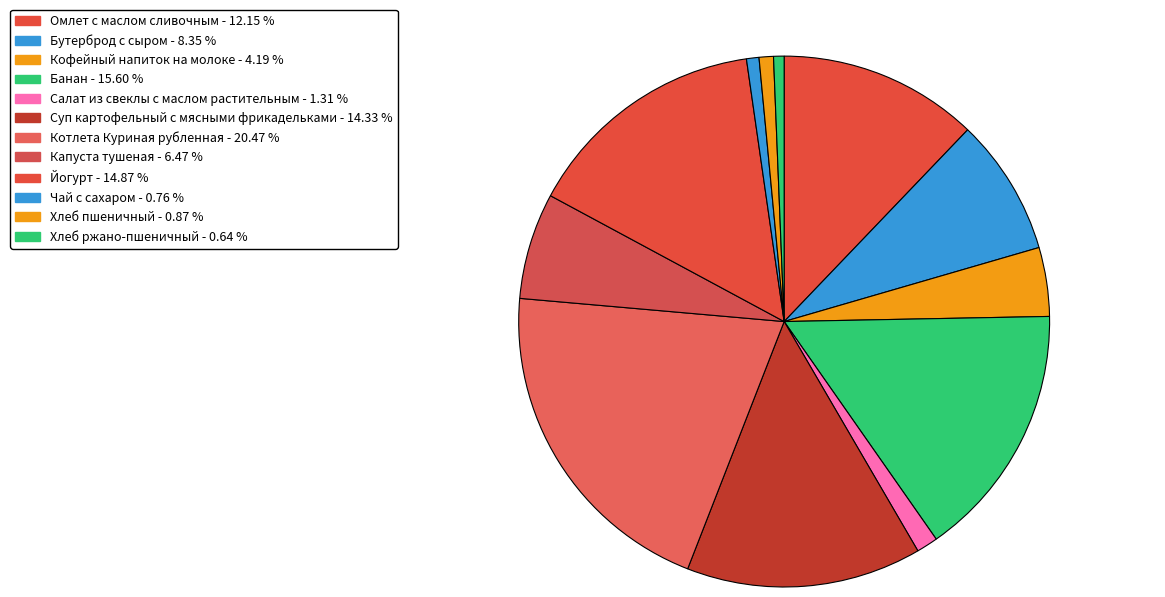

How many slices are in this pie chart?

12